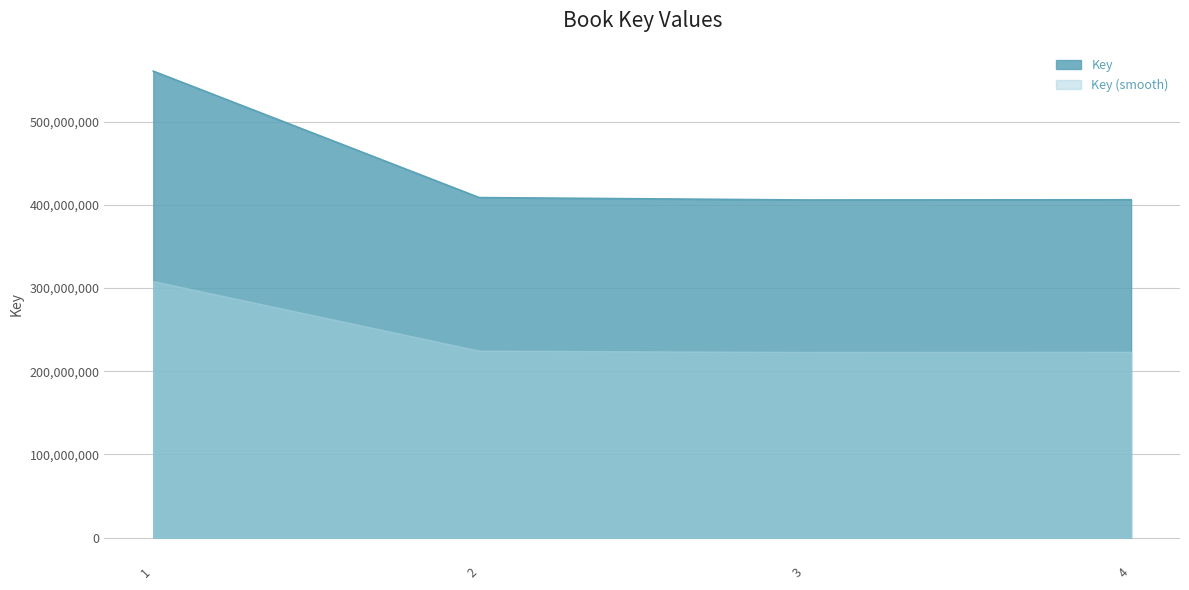

Between 2 and 3, which is larger?

2